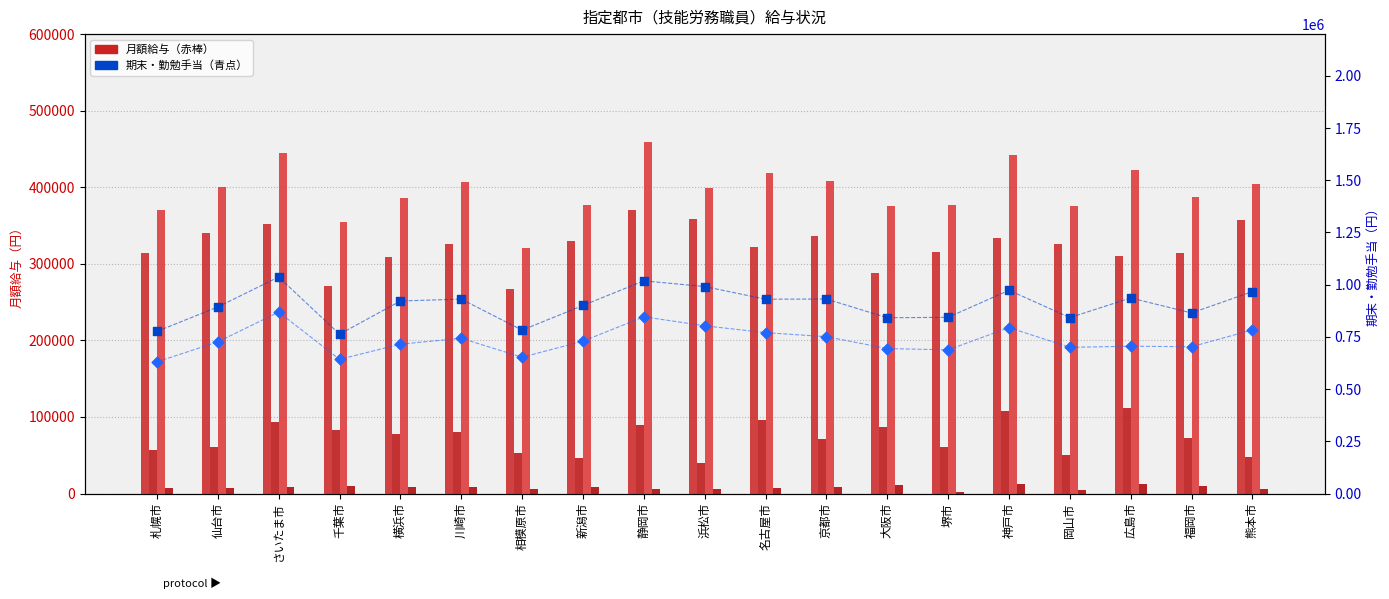

Is the value of 平均給与月額 at 浜松市 greater than the value of 扶養手当 at 広島市?

Yes